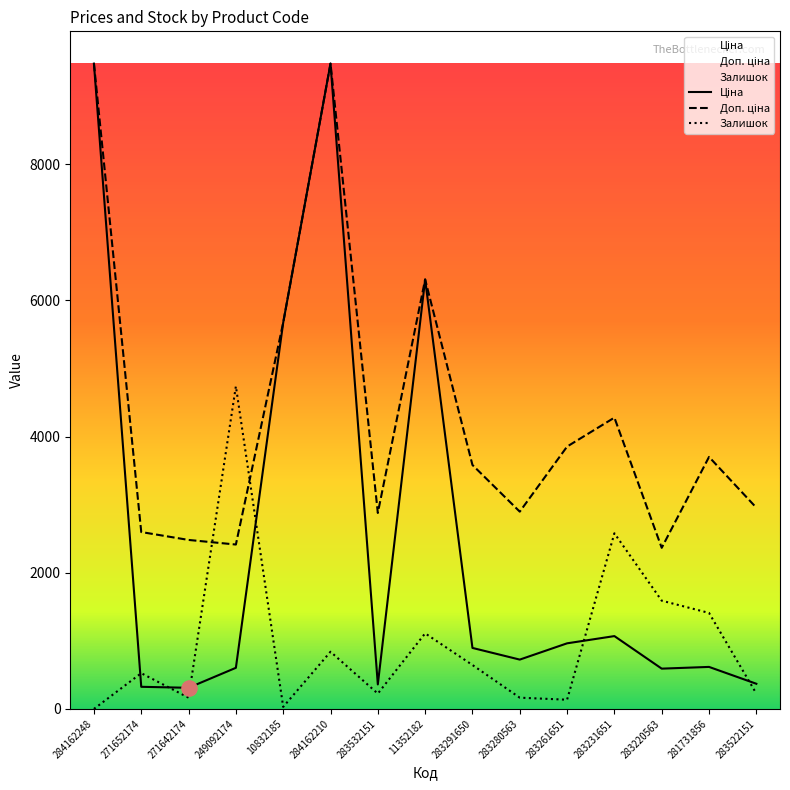

Which series has the widest spread of Y values?

Ціна